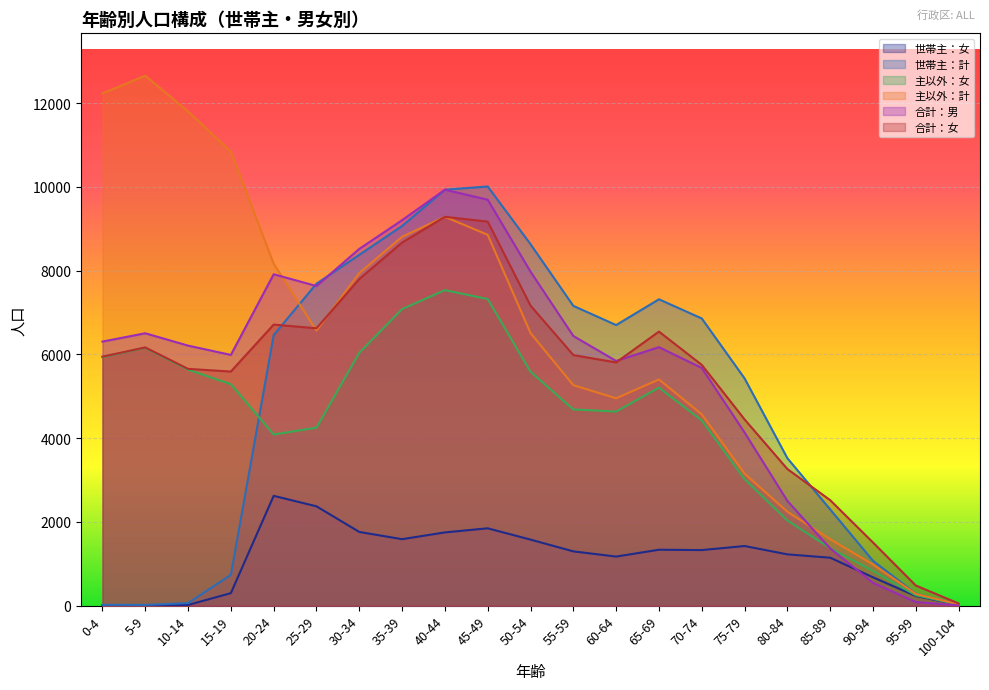

The value of 主以外：計 at 15-19 is 10844. True or false?

True